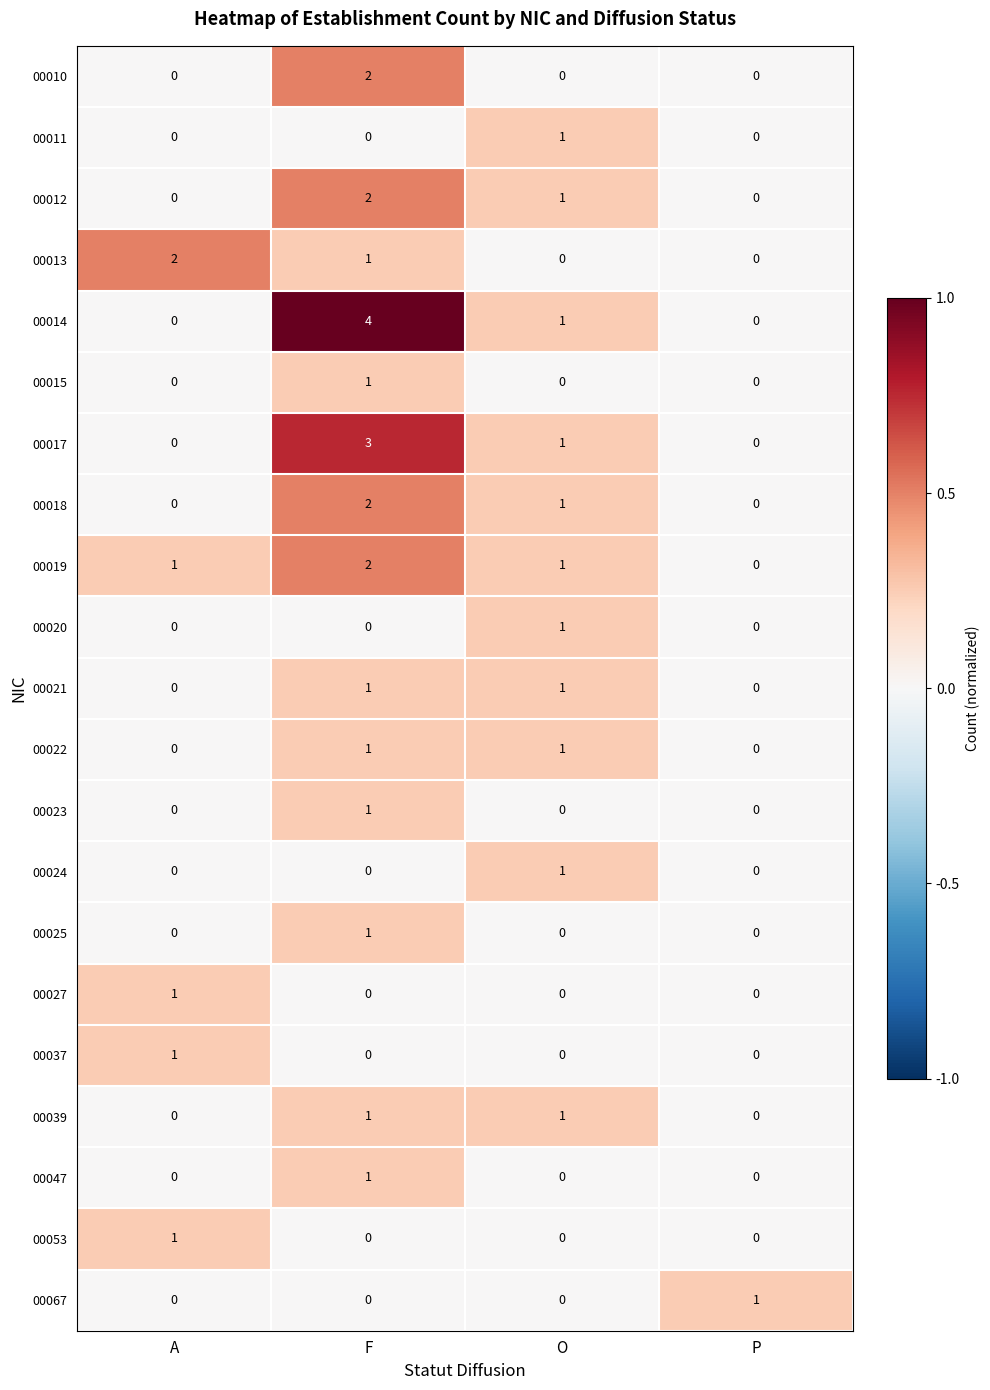

Which series has the widest spread of values?

00014